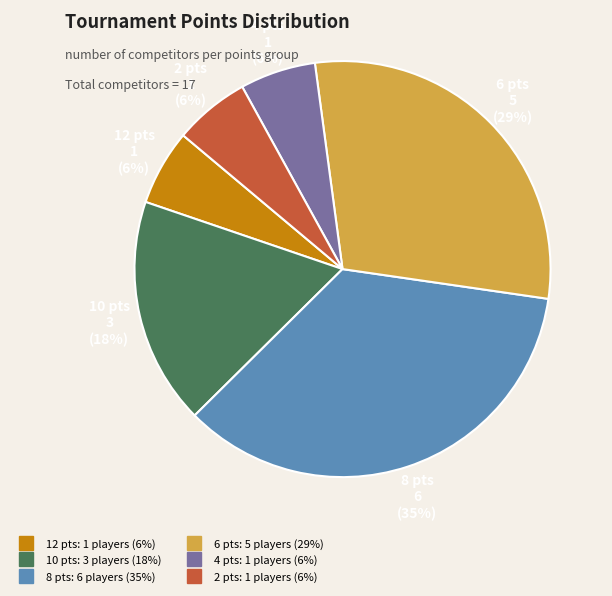

Is there a majority slice in this chart?

No